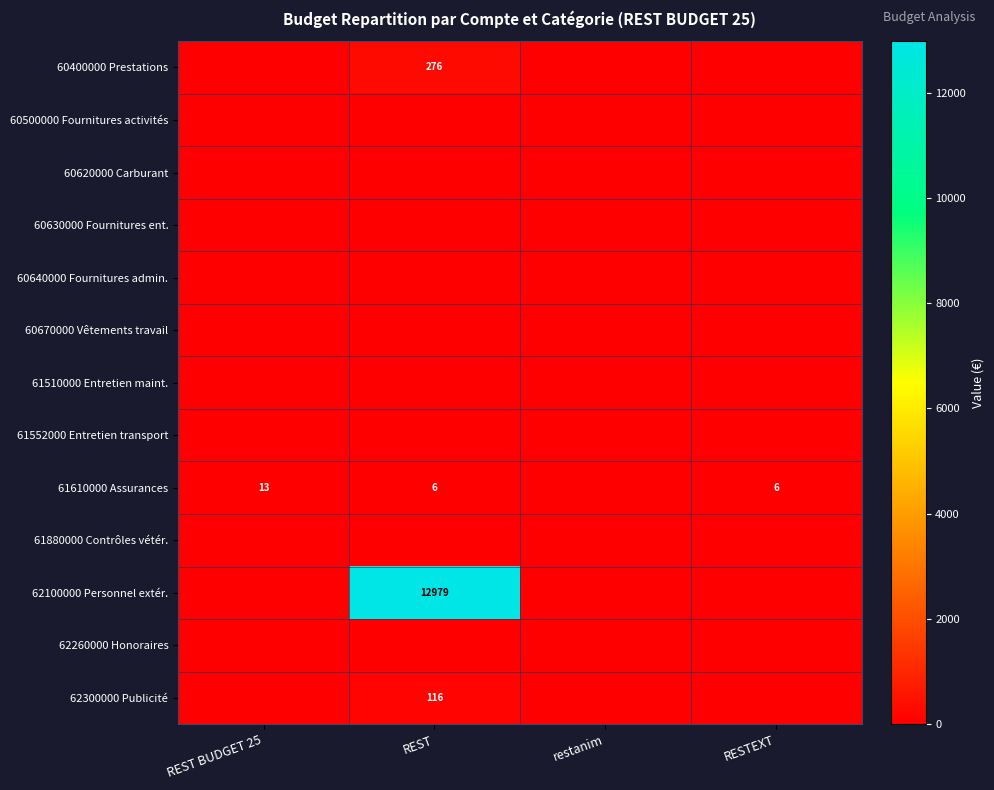

True or false: 62100000 Personnel extér. has a value of 3197 at REST.

False